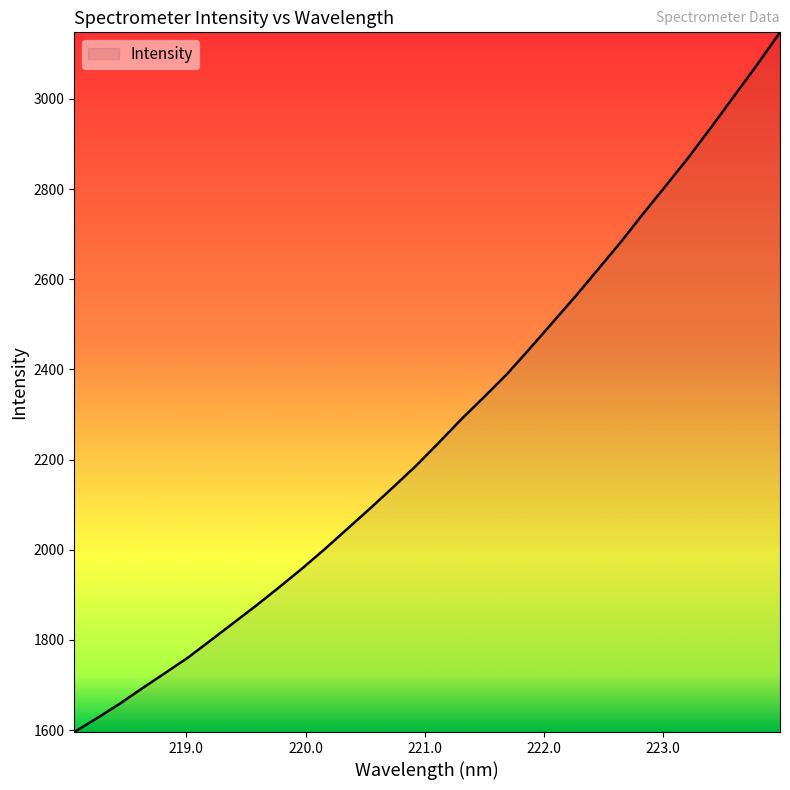

What is the difference between the maximum and minimum values?

1552.2